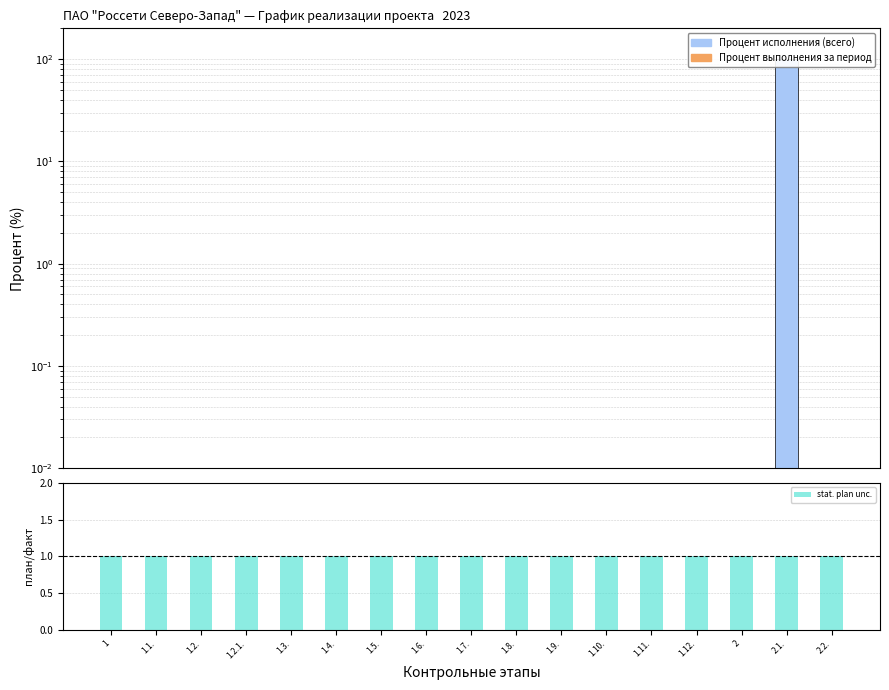

Which series changed the most between 1.11. and 2.1.?

Процент исполнения